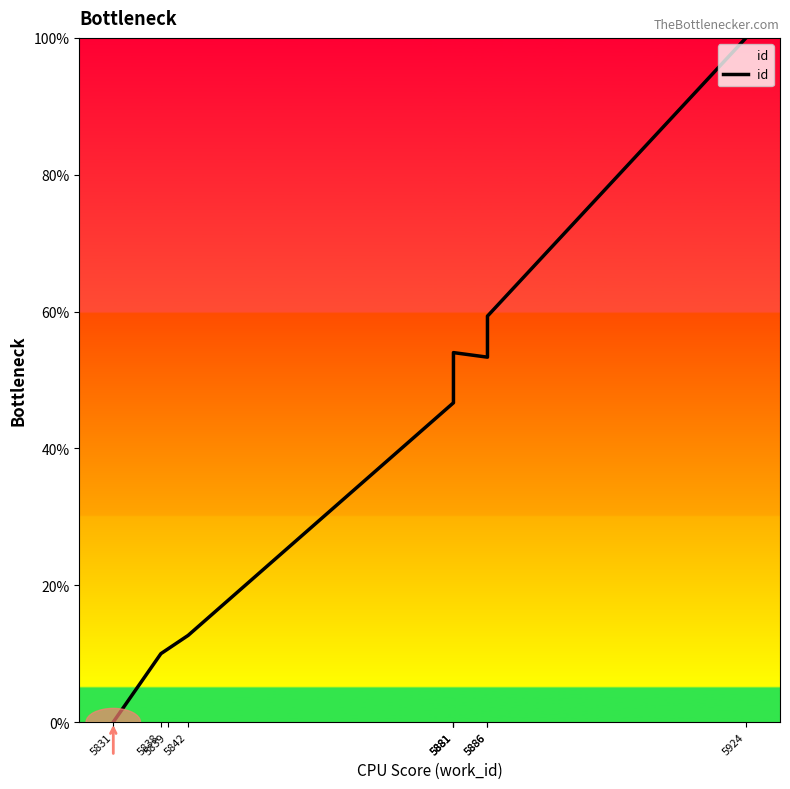

Count the number of data series in this chart.

1